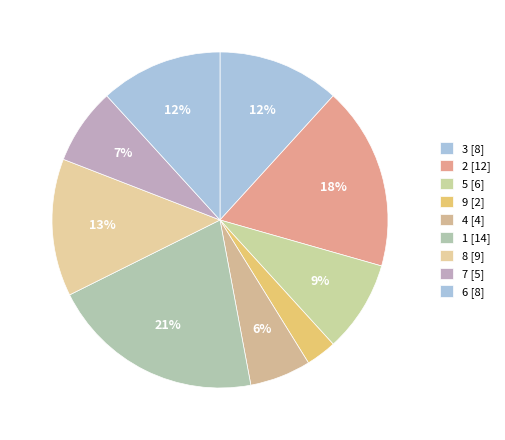

How many segments does this pie chart have?

9